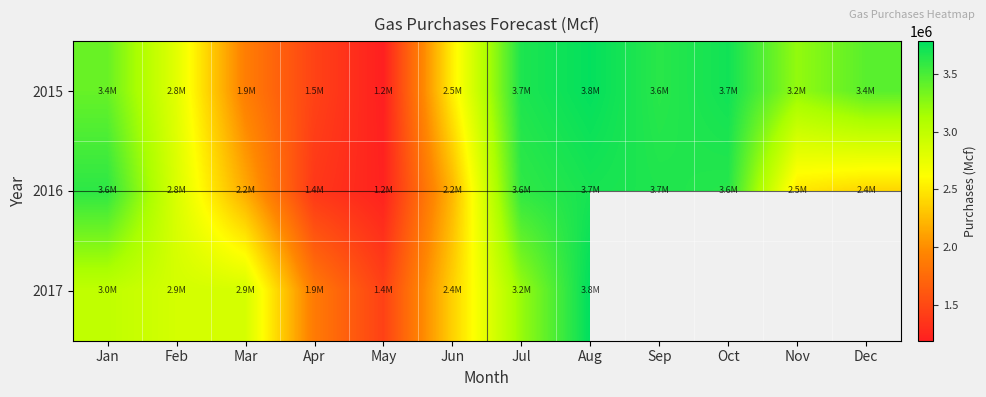

Which category has the lowest value in the 2017 series?

May